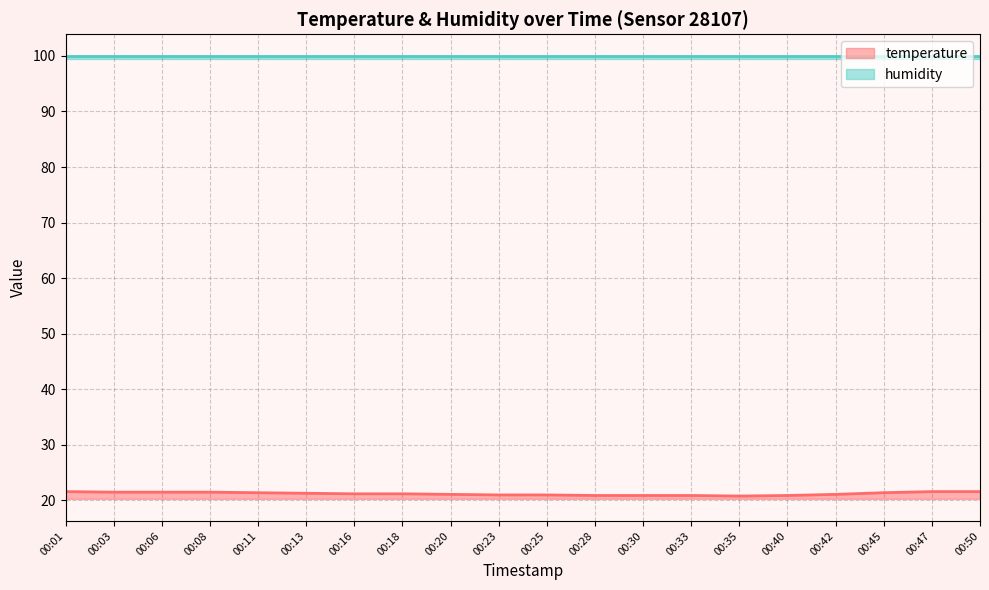

True or false: there are more than 0 points higher than both neighbors.

False